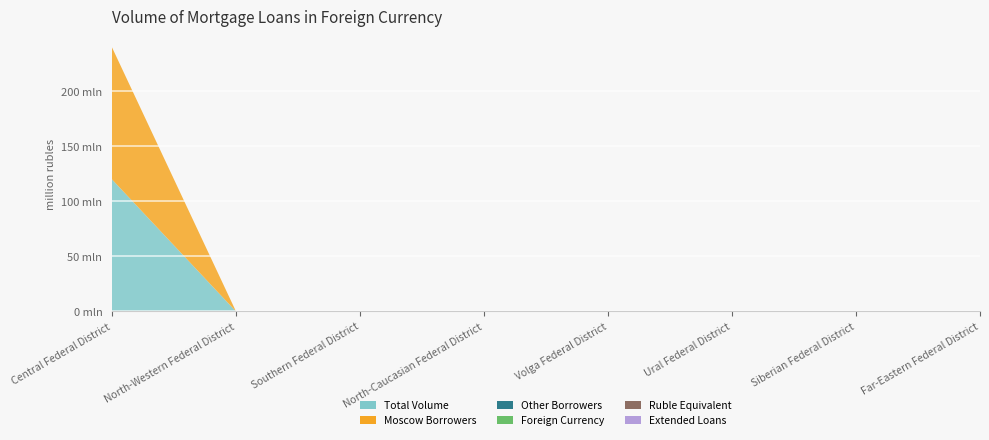

Reading left to right, extract all data points from this chart.

Total Volume: Central Federal District=120	North-Western Federal District=0	Southern Federal District=0	North-Caucasian Federal District=0	Volga Federal District=0	Ural Federal District=0	Siberian Federal District=0	Far-Eastern Federal District=0
Moscow Borrowers: Central Federal District=120	North-Western Federal District=0	Southern Federal District=0	North-Caucasian Federal District=0	Volga Federal District=0	Ural Federal District=0	Siberian Federal District=0	Far-Eastern Federal District=0
Other Borrowers: Central Federal District=0	North-Western Federal District=0	Southern Federal District=0	North-Caucasian Federal District=0	Volga Federal District=0	Ural Federal District=0	Siberian Federal District=0	Far-Eastern Federal District=0
Foreign Currency: Central Federal District=0	North-Western Federal District=0	Southern Federal District=0	North-Caucasian Federal District=0	Volga Federal District=0	Ural Federal District=0	Siberian Federal District=0	Far-Eastern Federal District=0
Ruble Equivalent: Central Federal District=0	North-Western Federal District=0	Southern Federal District=0	North-Caucasian Federal District=0	Volga Federal District=0	Ural Federal District=0	Siberian Federal District=0	Far-Eastern Federal District=0
Extended Loans: Central Federal District=0	North-Western Federal District=0	Southern Federal District=0	North-Caucasian Federal District=0	Volga Federal District=0	Ural Federal District=0	Siberian Federal District=0	Far-Eastern Federal District=0